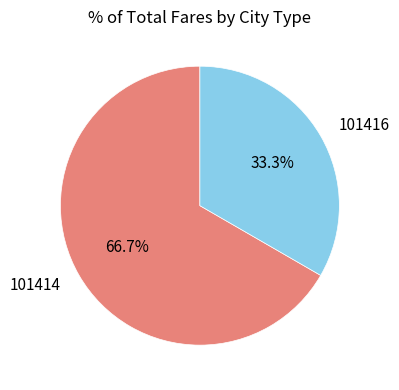

Count the number of slices in the pie.

2